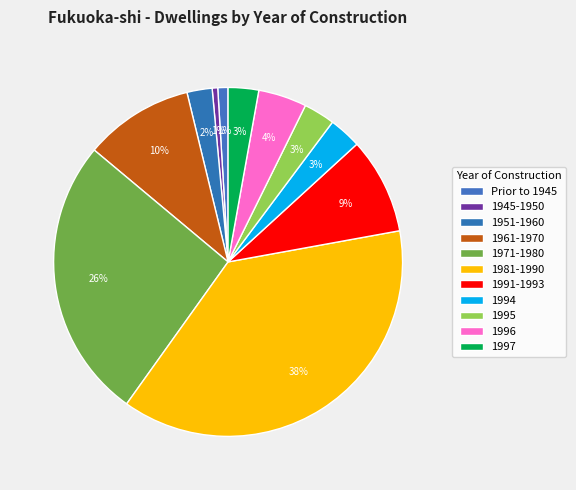

Count the number of slices in the pie.

11